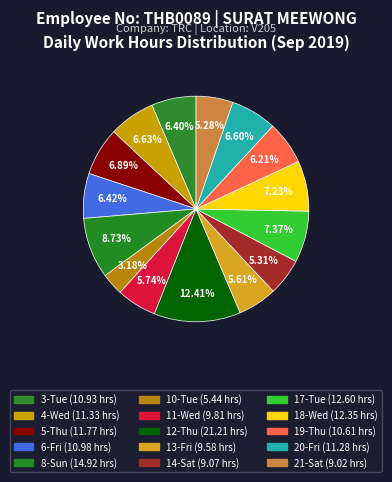

Count the number of slices in the pie.

15